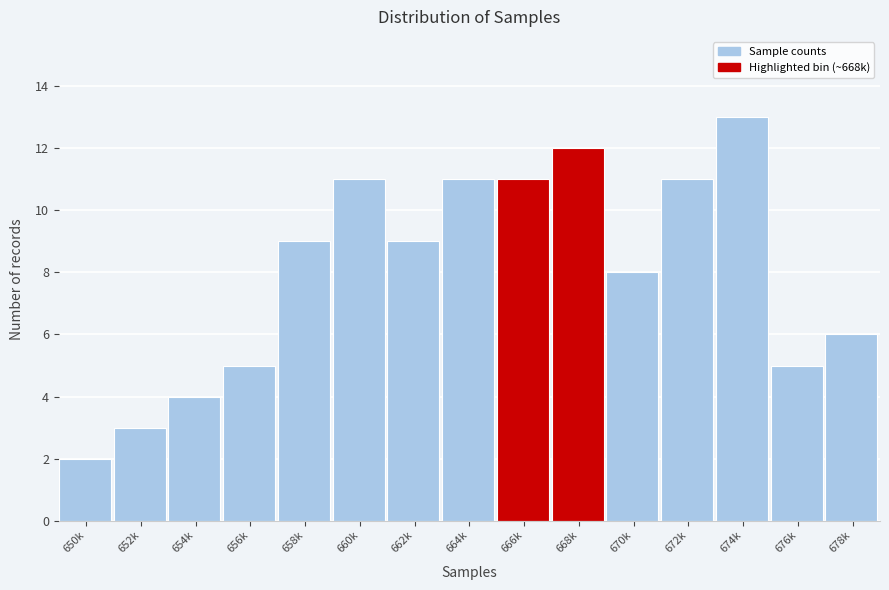

Reading left to right, list all the values displayed in this chart.

650k=2	652k=3	654k=4	656k=5	658k=9	660k=11	662k=9	664k=11	666k=11	668k=12	670k=8	672k=11	674k=13	676k=5	678k=6